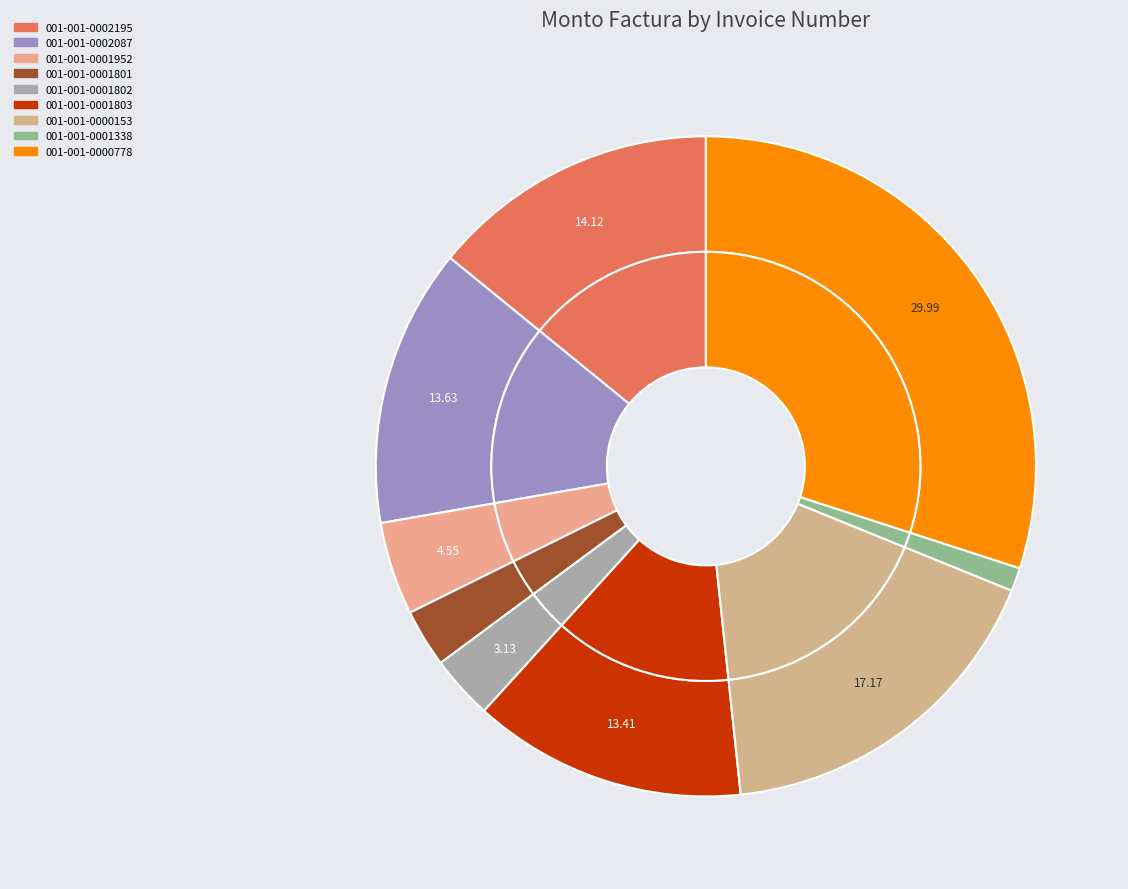

What is the total percentage of 001-001-0000153 and 001-001-0002087?

30.8%